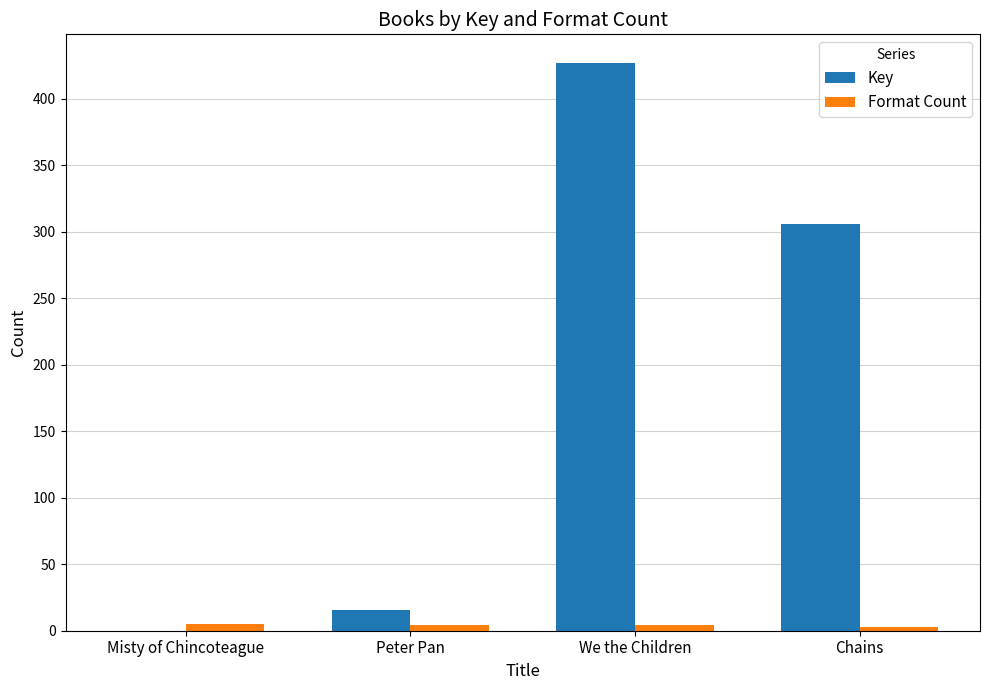

What is the maximum value for Key?

427.2